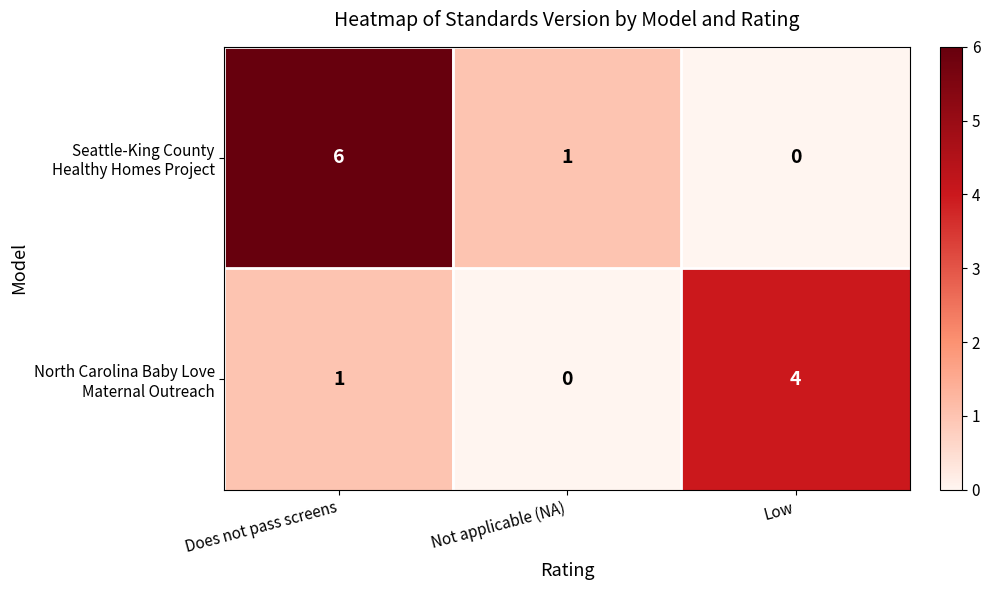

At which category is the sum across all series the highest?

Does not pass screens